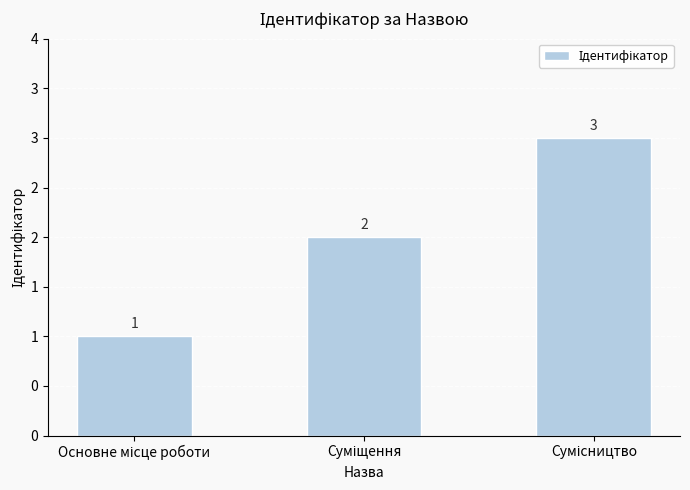

The chart shows a value of 4 at Суміщення. True or false?

False